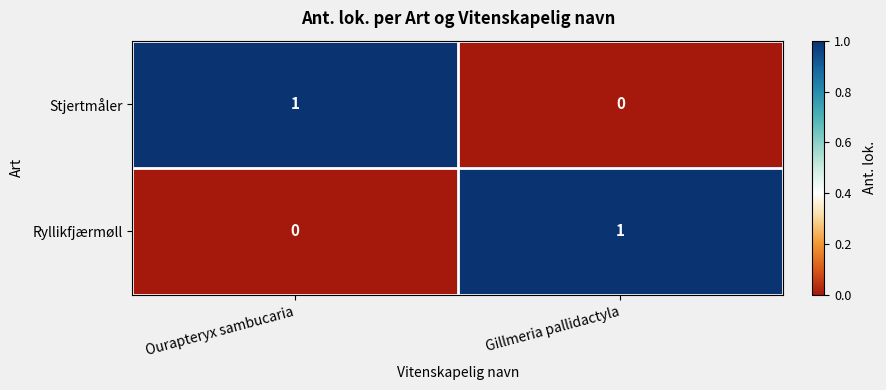

What is the total value across all series at Ourapteryx sambucaria?

1